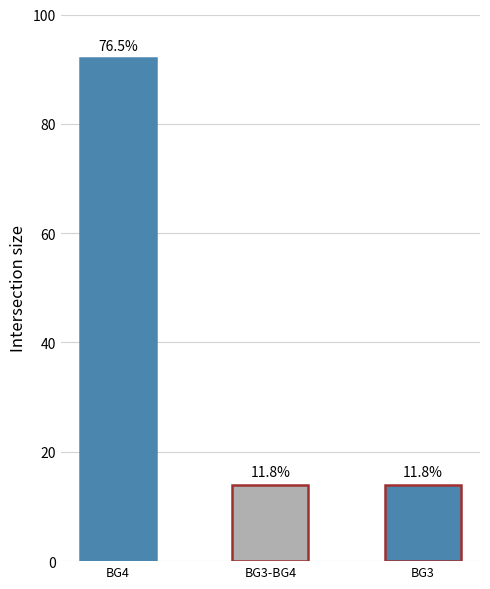

How many bars are there in total?

3